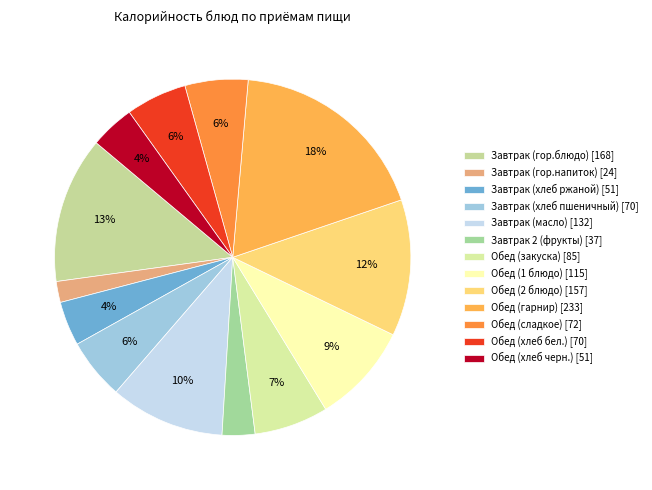

Combined, what portion of the pie is Обед (закуска) and Обед (гарнир)?

25.1%